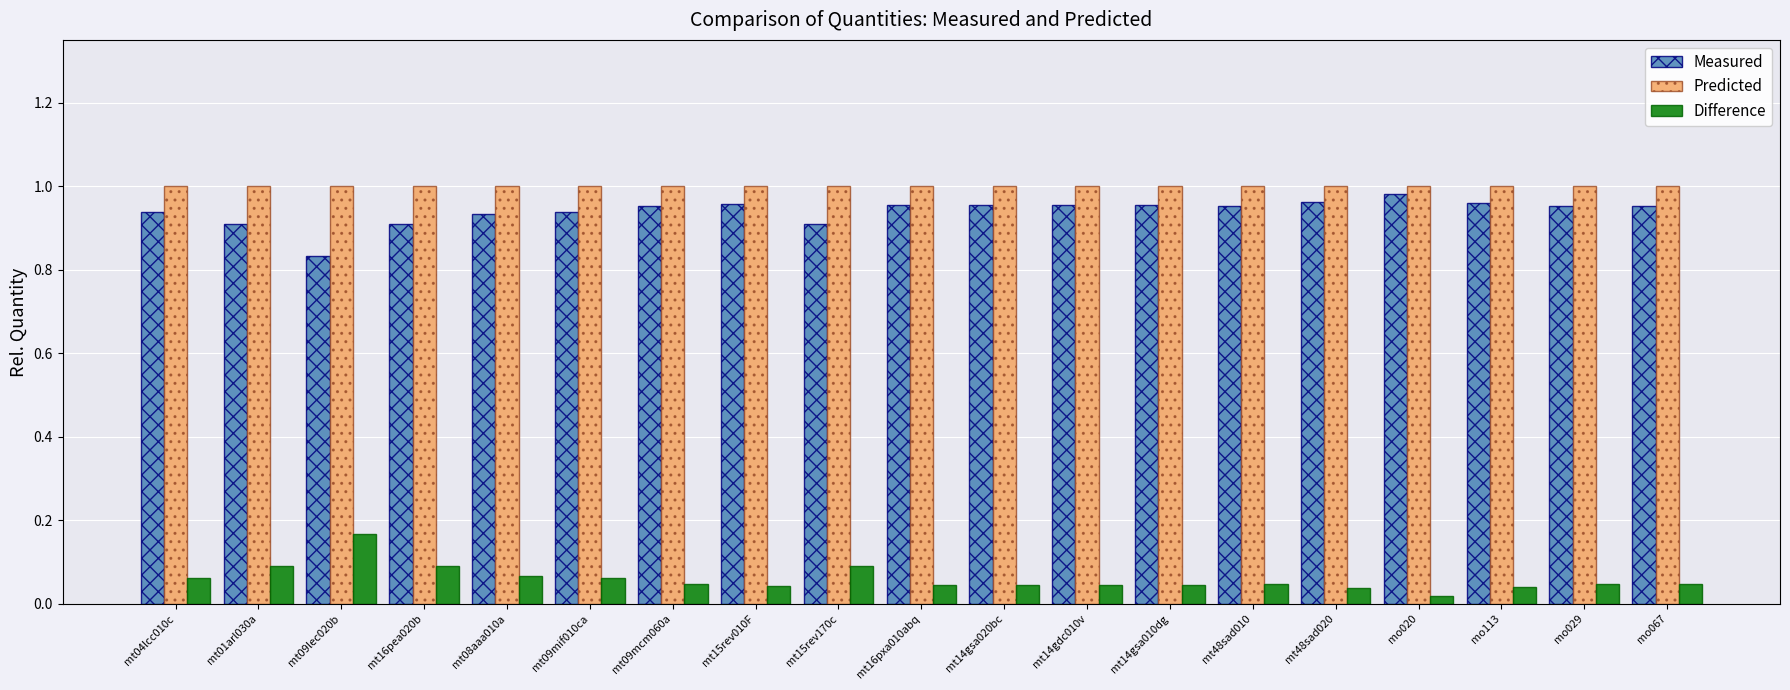

What are all the series names shown in the legend?

Measured, Predicted, Difference